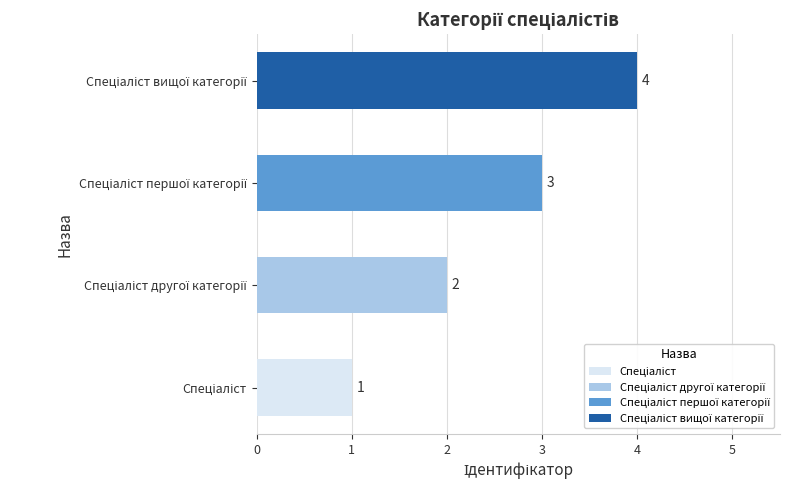

What is the difference between the maximum and minimum values?

3